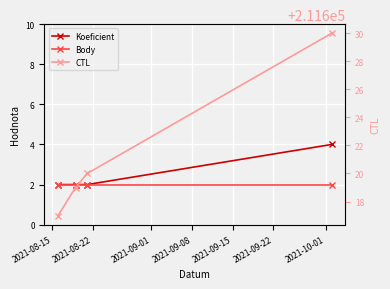

Between 2021-09-08 and 2021-08-22, which is larger?

2021-09-08